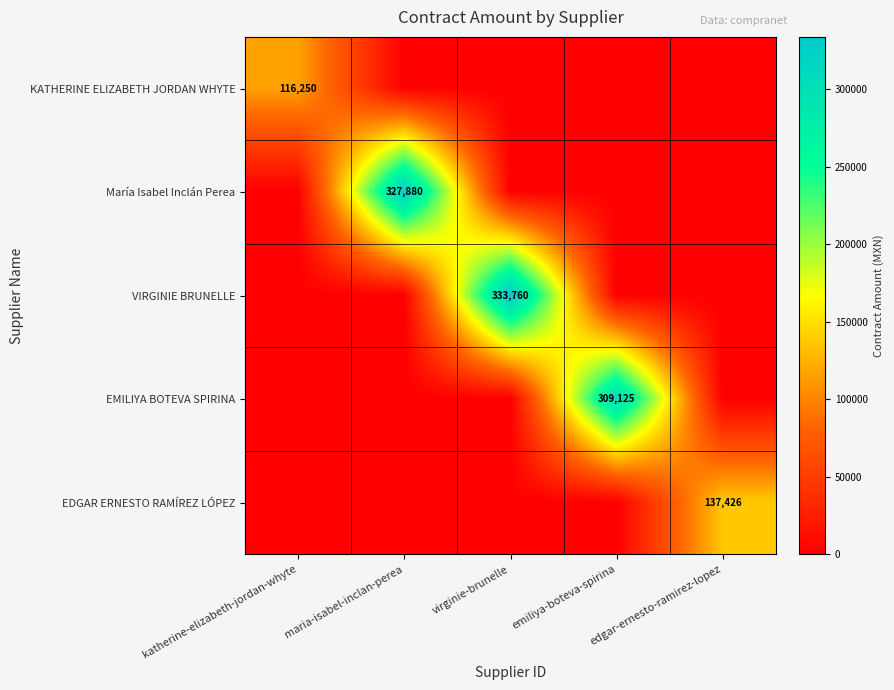

The value of EDGAR ERNESTO RAMÍREZ LÓPEZ at edgar-ernesto-ramirez-lopez is 241450. True or false?

False